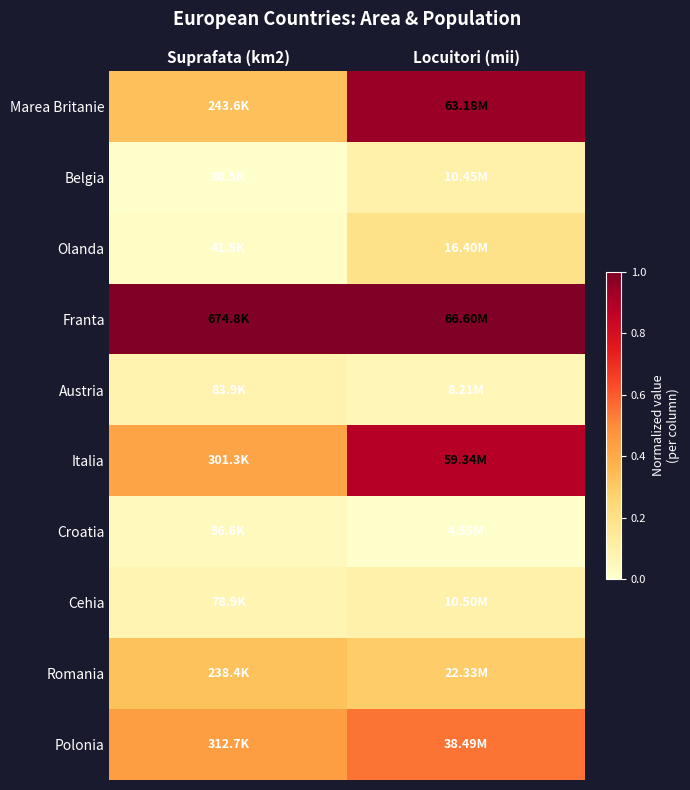

What is the total value across all series at Suprafata (km2)?

2.7